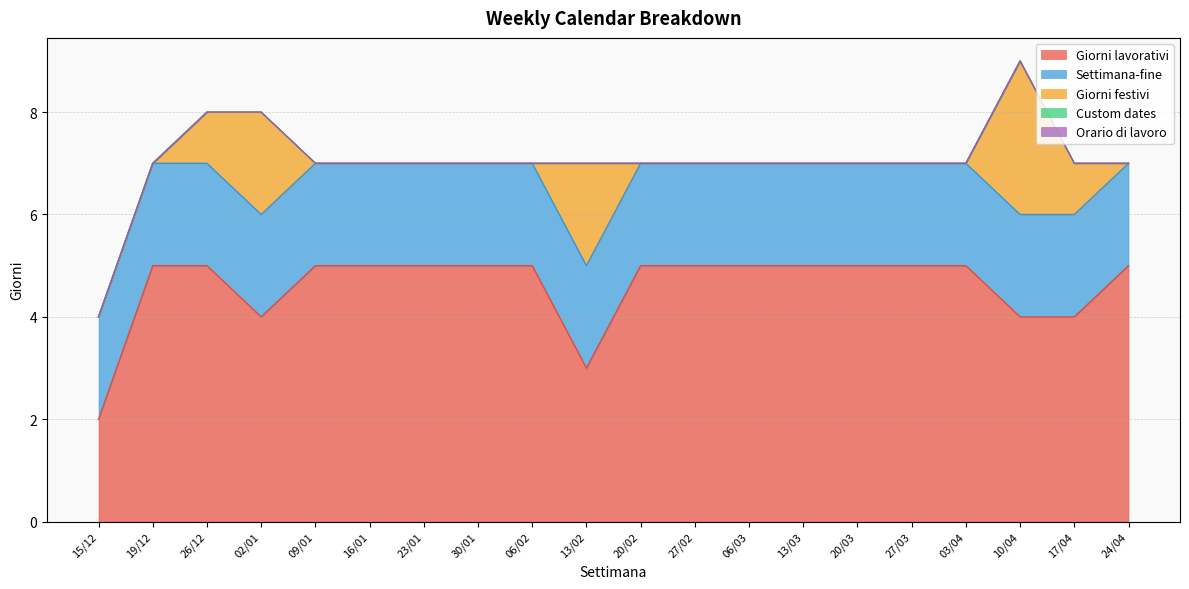

Which series has the largest total across all categories?

Giorni lavorativi